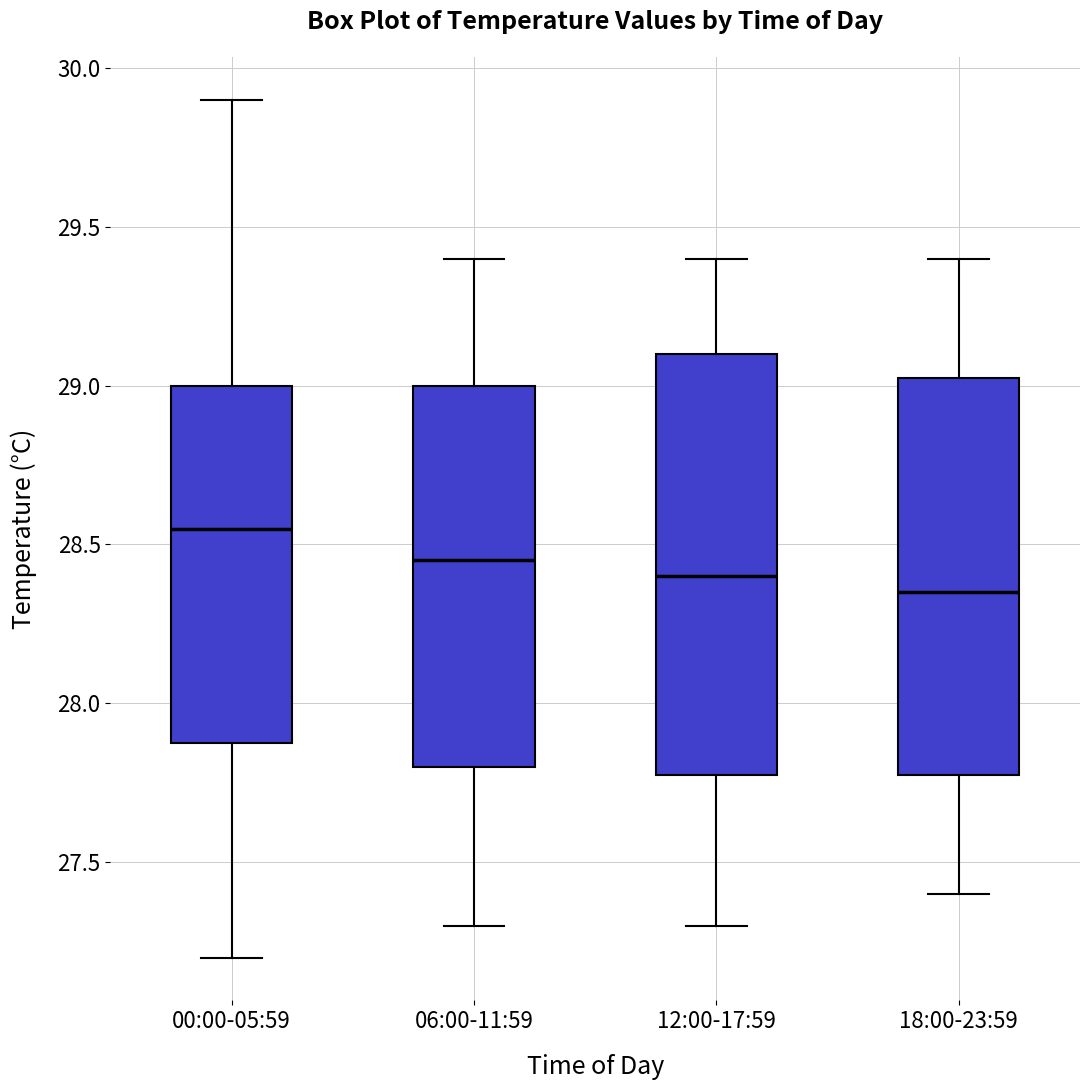

Where is the lower edge of the box for 00:00-05:59 on the y-axis? The values are not printed on the chart, so give them approximately, as read against the axis.

27.90